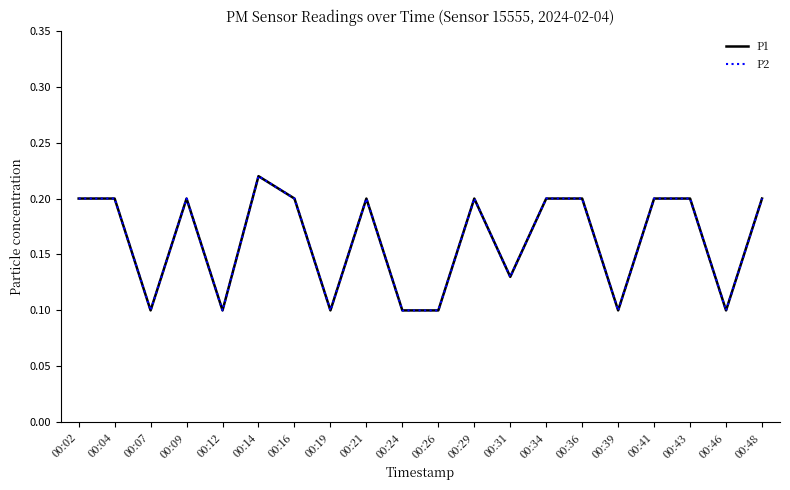

At how many categories does at least one series exceed 0?

20